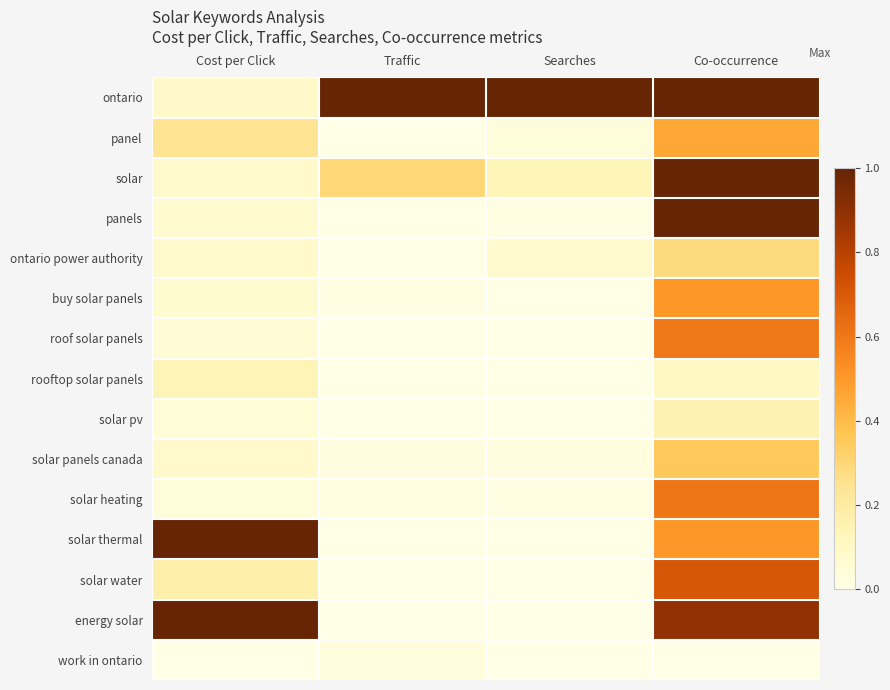

Reading right to left, transcribe all the data shown in this chart.

ontario: Co-occurrence=1.0	Searches=1.0	Traffic=1.0	Cost per Click=0.1
panel: Co-occurrence=0.5	Searches=0.0	Traffic=0.0	Cost per Click=0.2
solar: Co-occurrence=1.0	Searches=0.1	Traffic=0.3	Cost per Click=0.1
panels: Co-occurrence=1.0	Searches=0.0	Traffic=0.0	Cost per Click=0.1
ontario power authority: Co-occurrence=0.3	Searches=0.1	Traffic=0.0	Cost per Click=0.1
buy solar panels: Co-occurrence=0.5	Searches=0.0	Traffic=0.0	Cost per Click=0.1
roof solar panels: Co-occurrence=0.6	Searches=0.0	Traffic=0.0	Cost per Click=0.1
rooftop solar panels: Co-occurrence=0.1	Searches=0.0	Traffic=0.0	Cost per Click=0.1
solar pv: Co-occurrence=0.2	Searches=0.0	Traffic=0.0	Cost per Click=0.0
solar panels canada: Co-occurrence=0.4	Searches=0.0	Traffic=0.0	Cost per Click=0.1
solar heating: Co-occurrence=0.6	Searches=0.0	Traffic=0.0	Cost per Click=0.0
solar thermal: Co-occurrence=0.5	Searches=0.0	Traffic=0.0	Cost per Click=1.0
solar water: Co-occurrence=0.7	Searches=0.0	Traffic=0.0	Cost per Click=0.2
energy solar: Co-occurrence=0.9	Searches=0.0	Traffic=0.0	Cost per Click=1.0
work in ontario: Co-occurrence=0.0	Searches=0.0	Traffic=0.0	Cost per Click=0.0